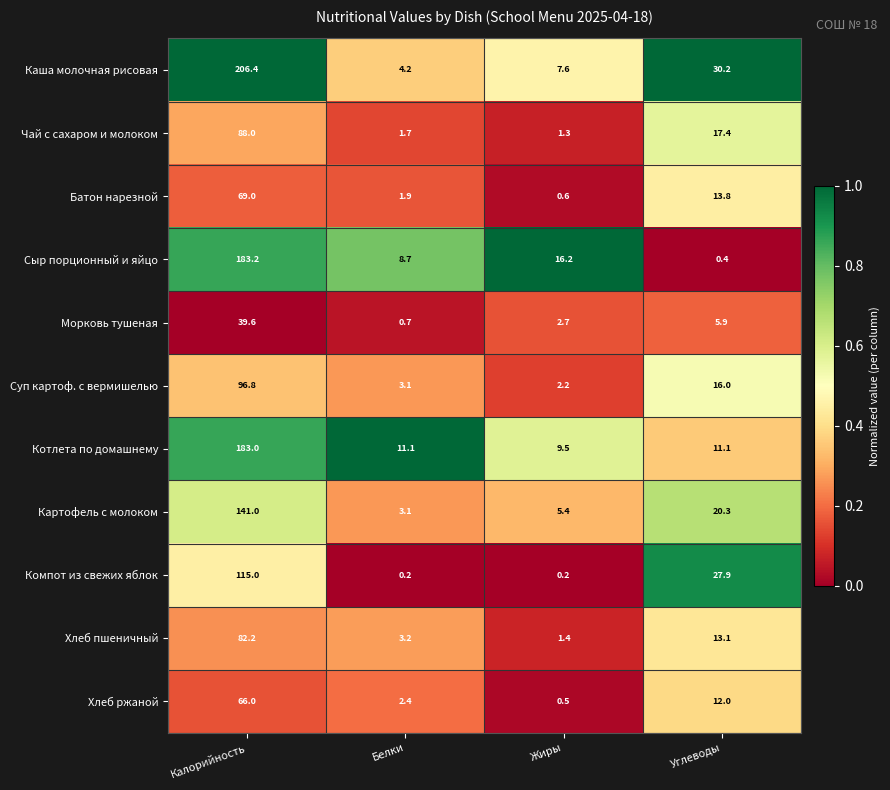

Which series has the widest spread of values?

Каша молочная рисовая